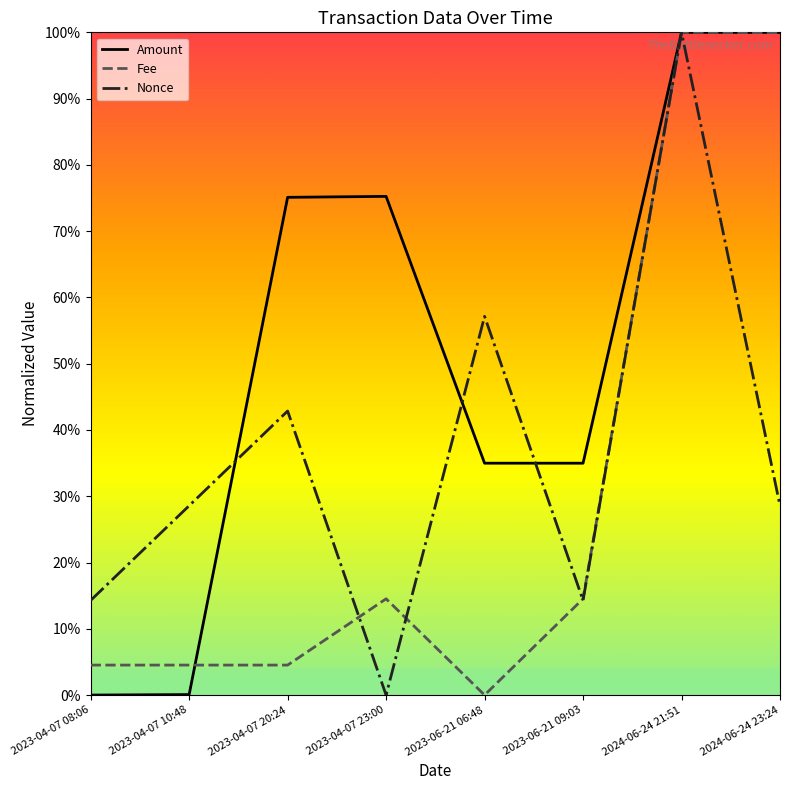

Does the chart have visible grid lines?

No